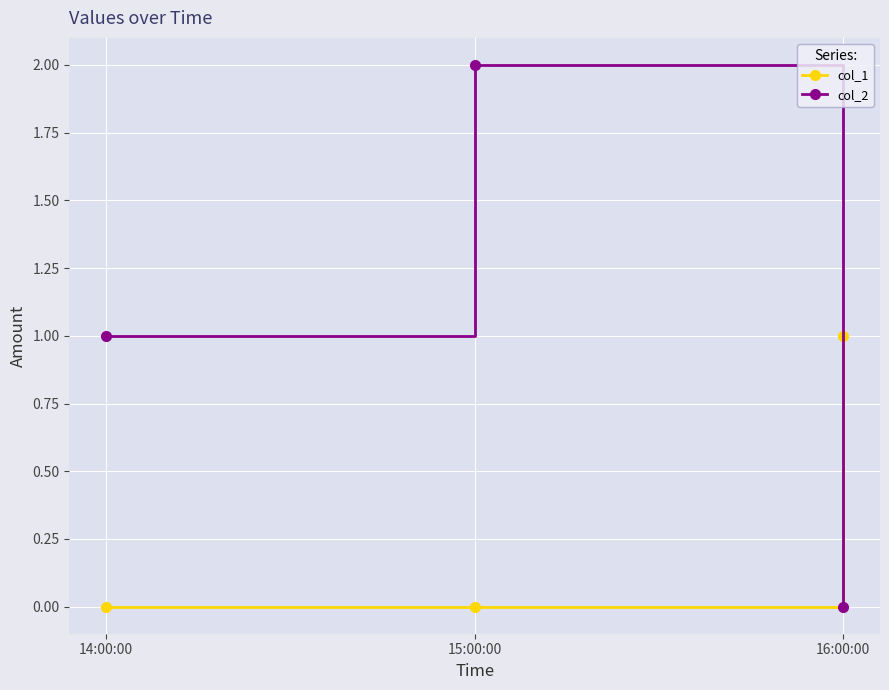

What is the average value of the col_2 series?

1